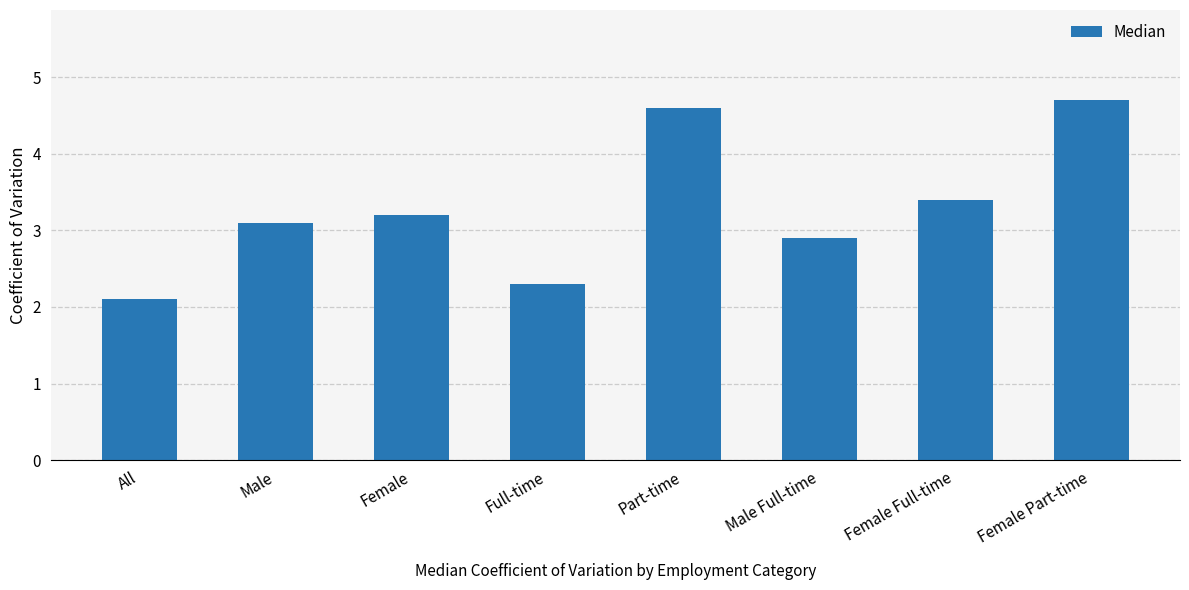

What is the label of the 5th bar from the left?

Part-time